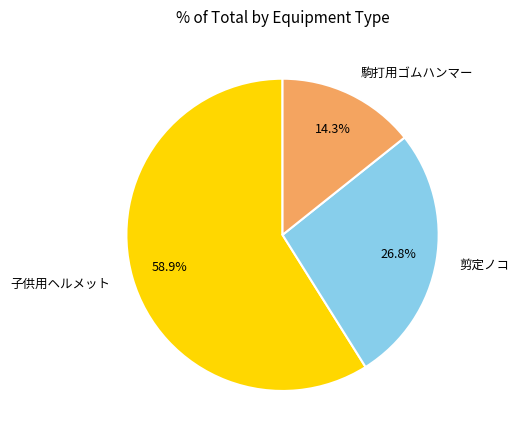

Rank the categories by value from lowest to highest.

駒打用ゴムハンマー, 剪定ノコ, 子供用ヘルメット